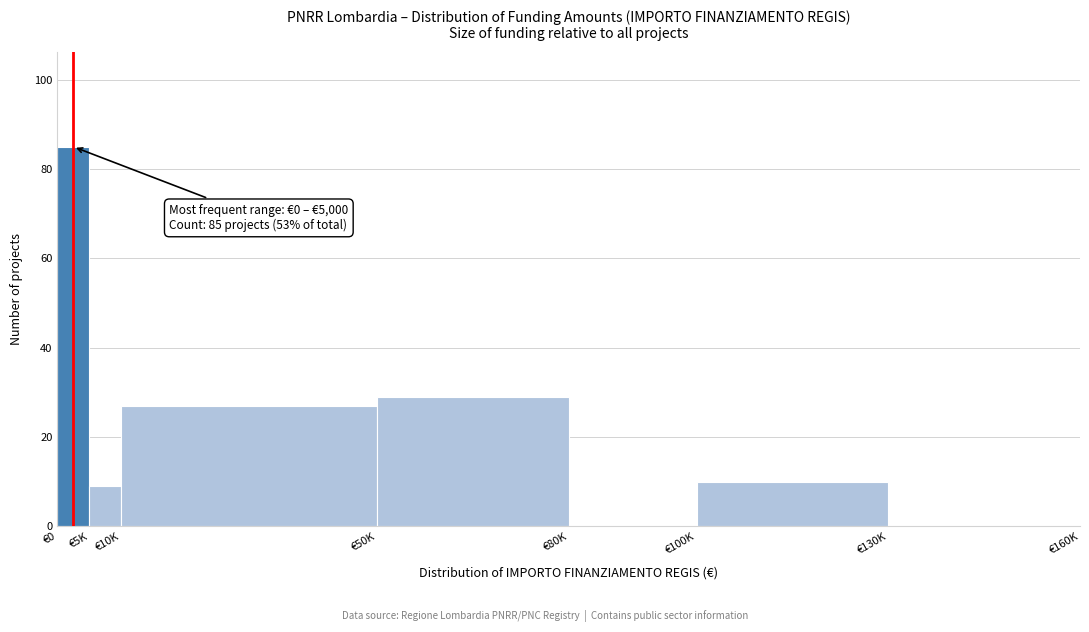

Reading right to left, what are all the values shown in this chart?

€130K=0	€100K=10	€80K=0	€50K=29	€10K=27	€5K=9	€0=85